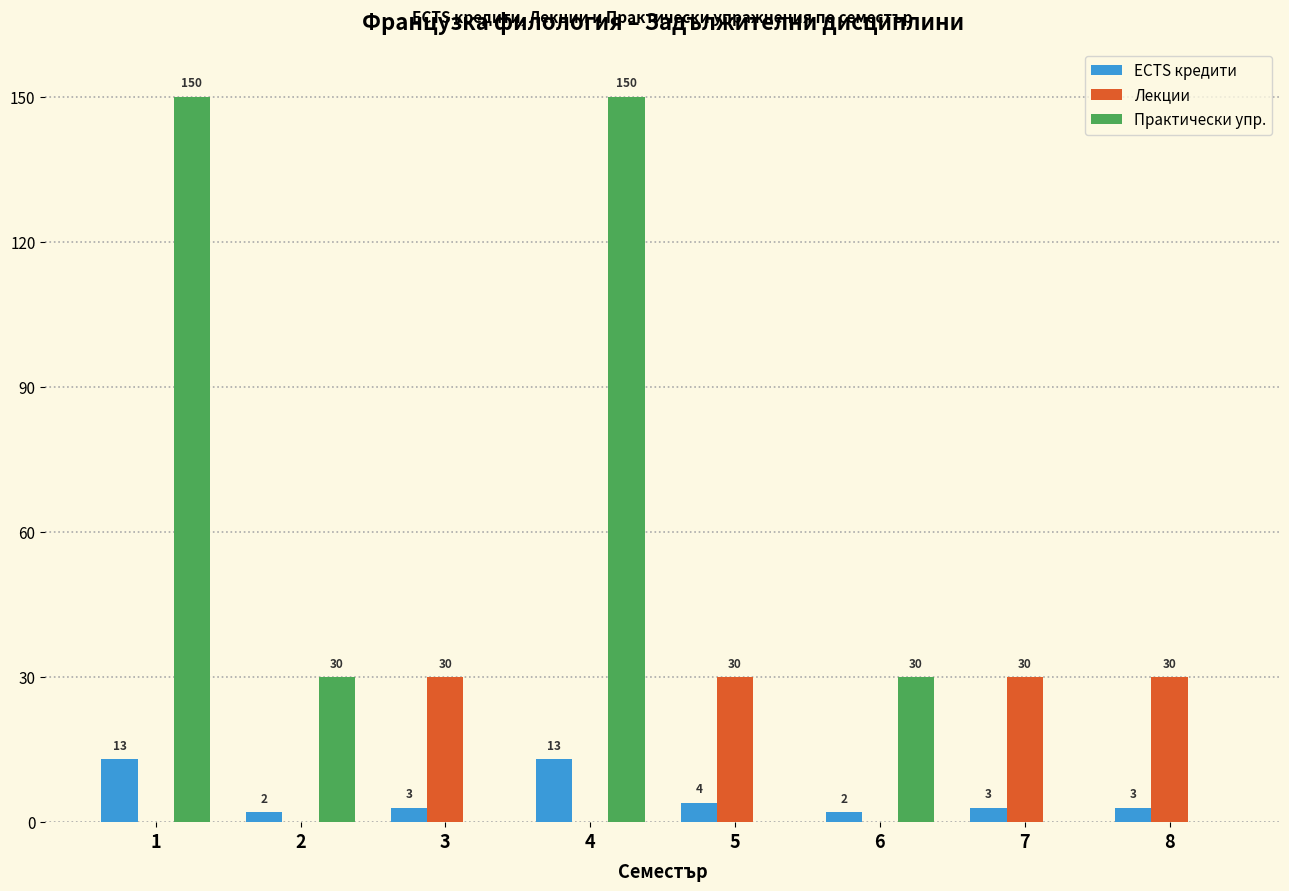

What is the maximum value for ECTS кредити?

13